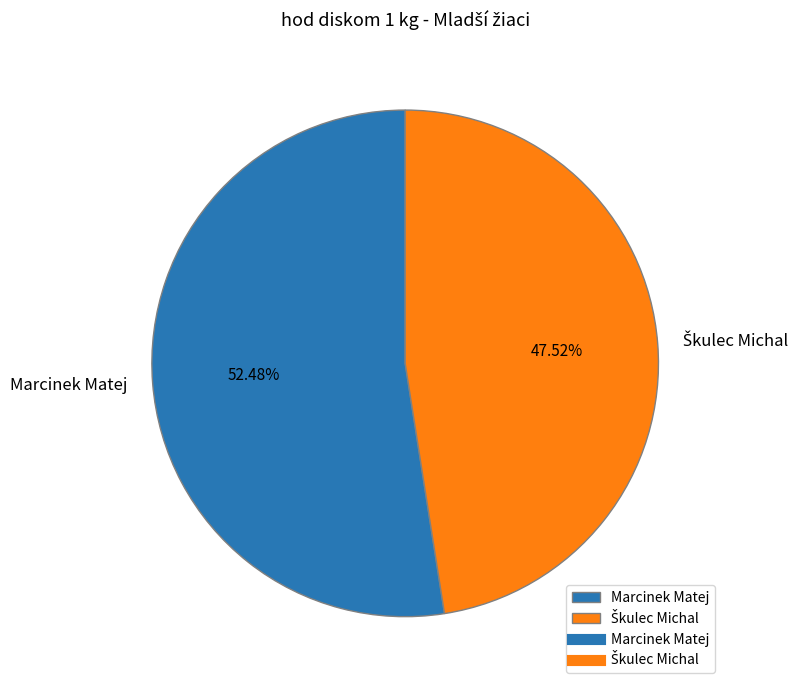

Which slice represents more than half of the pie?

Marcinek Matej